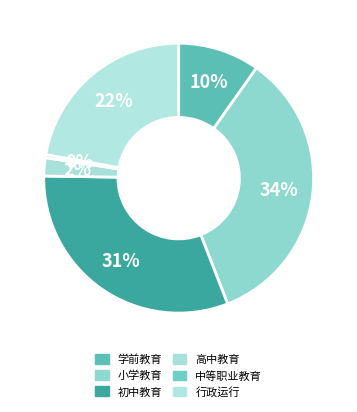

Does 高中教育 account for over 50% of the chart?

No